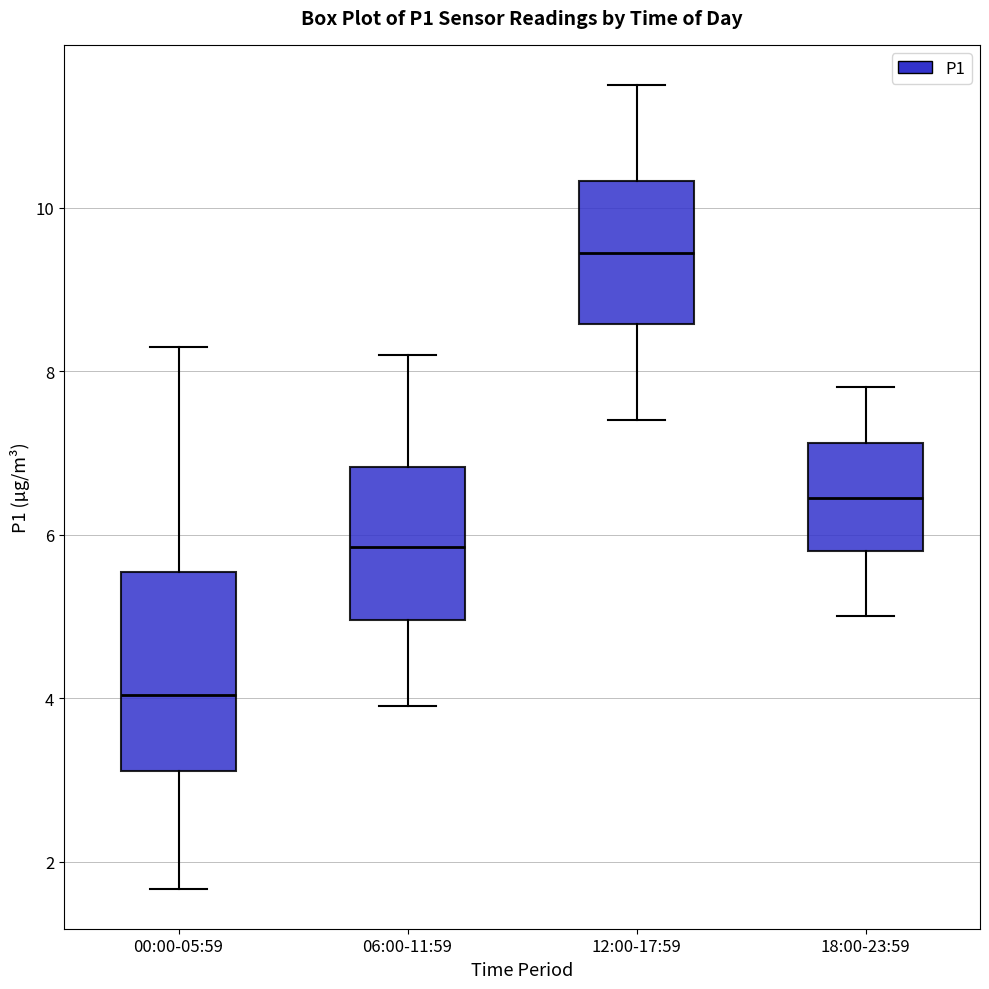

Which box is the tallest, from its lower edge to its upper edge?

00:00-05:59